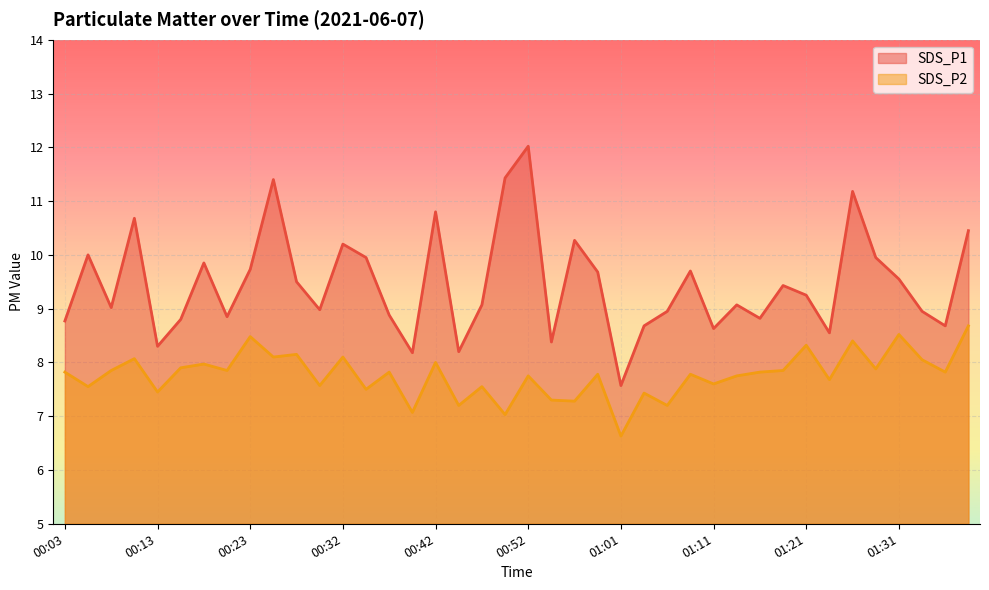

True or false: SDS_P1 has more than 1 points higher than both neighbors.

True